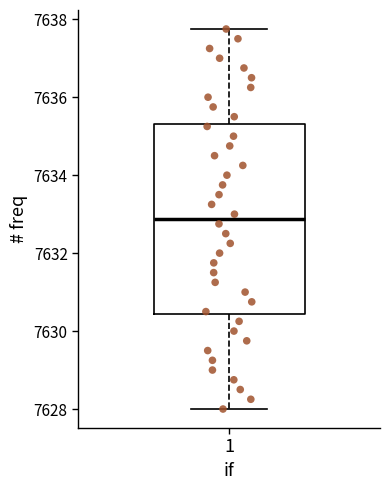

Where is the lower edge of the box at x = 1 on the y-axis? The values are not printed on the chart, so give them approximately, as read against the axis.

7630.4